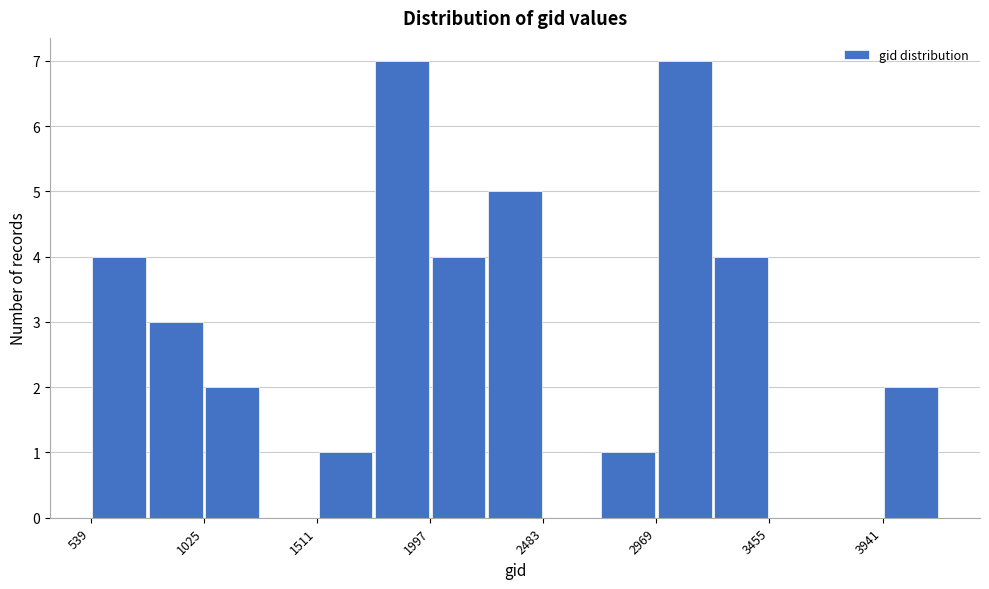

Reading left to right, list every bar in this chart as the range it spans on the x-axis followed by its height. Neither the bar edges nor the heights are printed on the chart, so give them approximately, as read against the axes.

550 to 800: 4
800 to 1050: 3
1050 to 1250: 2
1250 to 1500: 0
1500 to 1750: 1
1750 to 2000: 7
2000 to 2250: 4
2250 to 2500: 5
2500 to 2750: 0
2750 to 2950: 1
2950 to 3200: 7
3200 to 3450: 4
3450 to 3700: 0
3700 to 3950: 0
3950 to 4200: 2